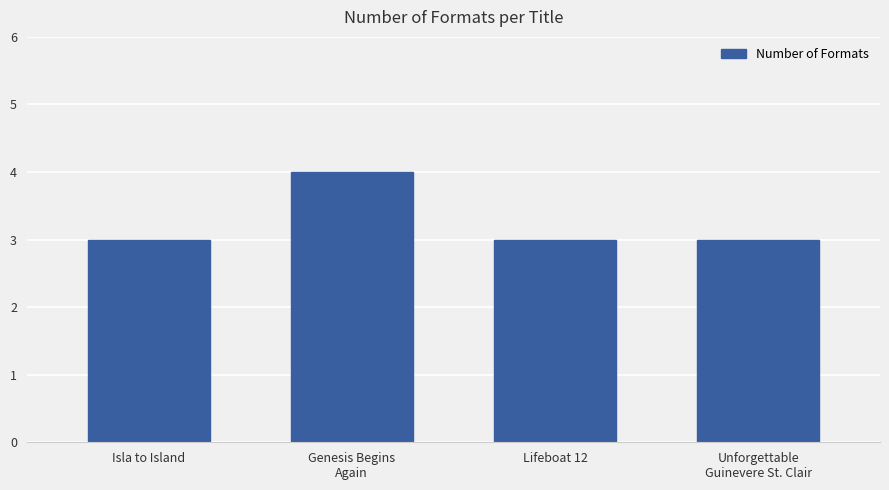

Between Genesis Begins
Again and Unforgettable
Guinevere St. Clair, which is larger?

Genesis Begins
Again